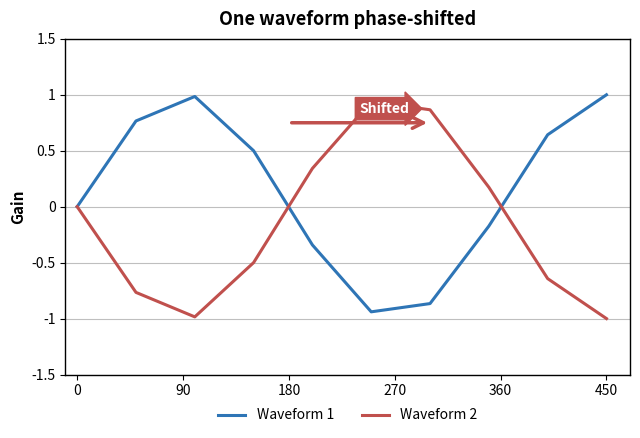

What is the difference between the maximum and second lowest values in the Waveform 2 series?

1.9